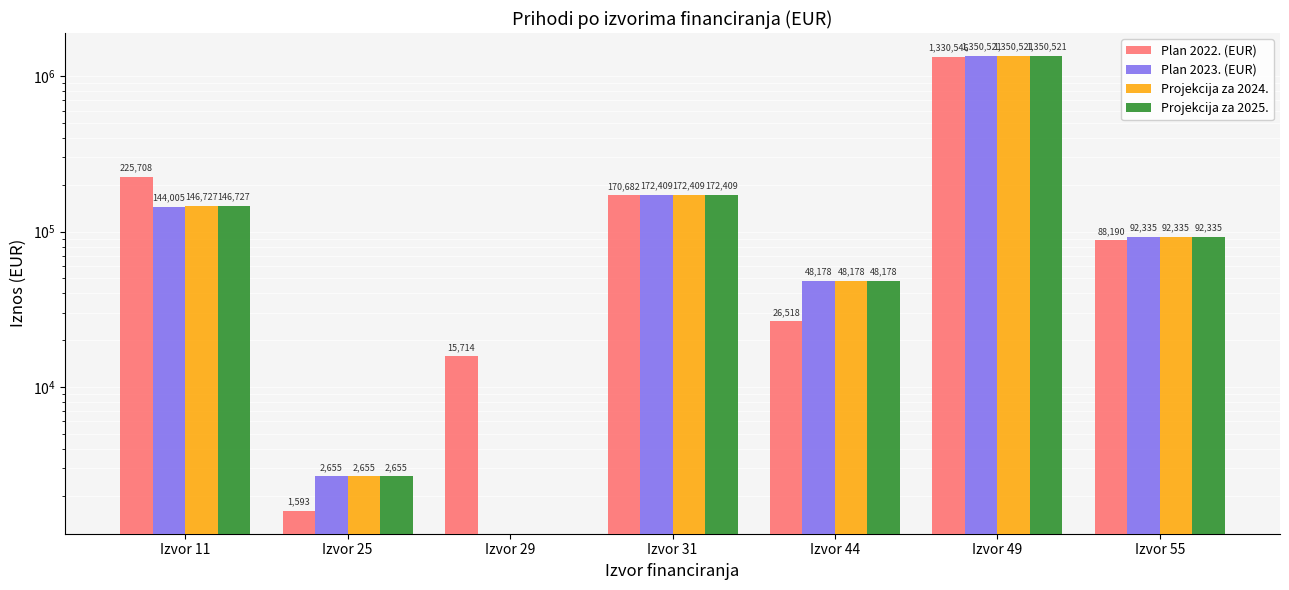

Is it true that Projekcija za 2025. equals 428485.5 at Izvor 29?

False